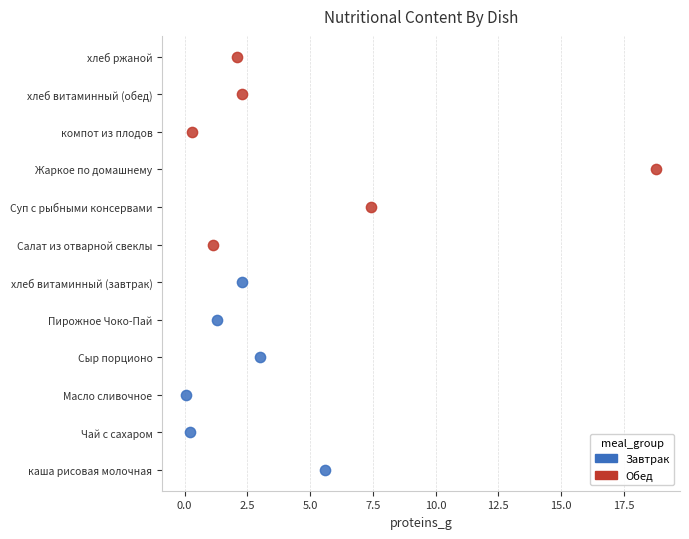

Which series contains the lowest Y value?

Завтрак